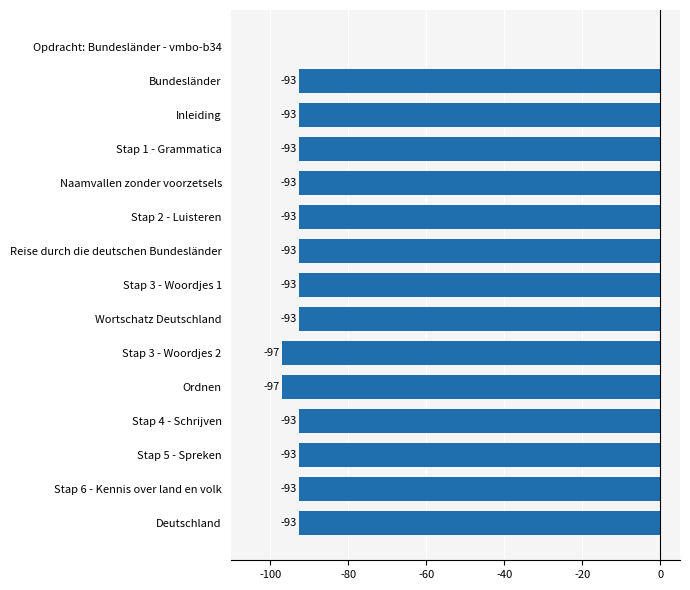

Is it true that the value at Stap 6 - Kennis over land en volk is -92.8?

True